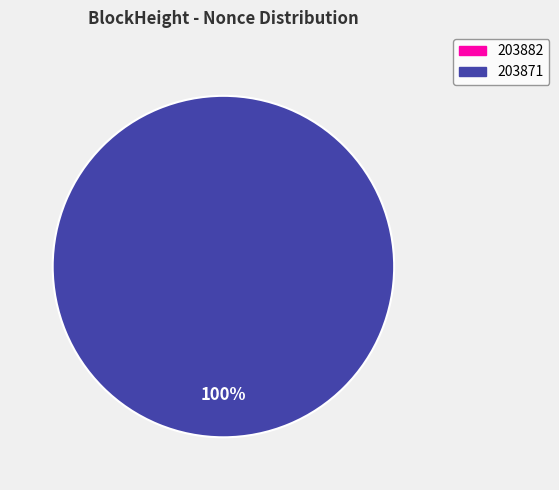

How many slices are in this pie chart?

2